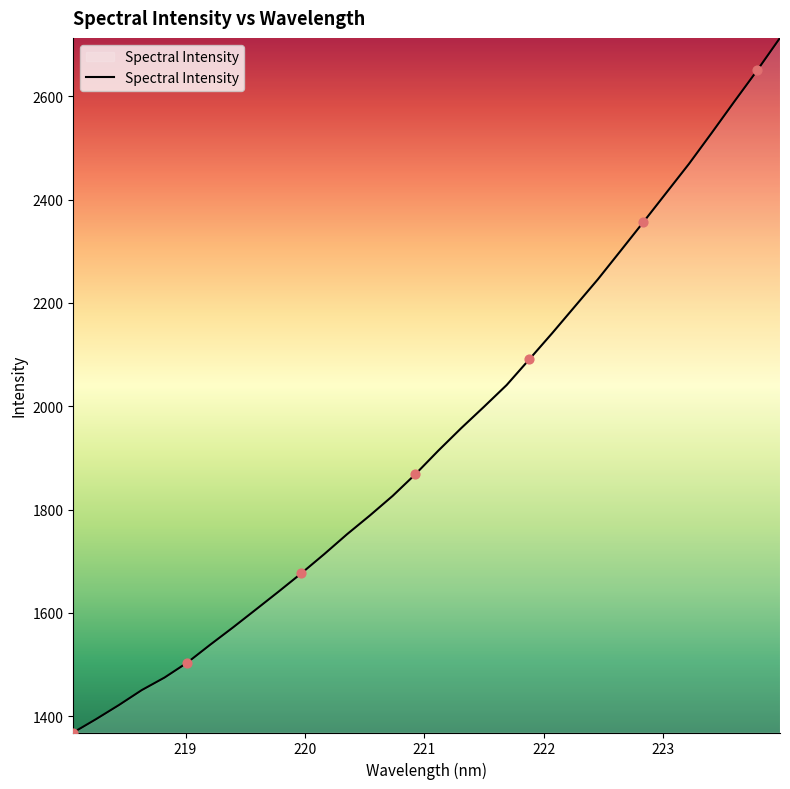

What is the smallest value displayed?

1368.3